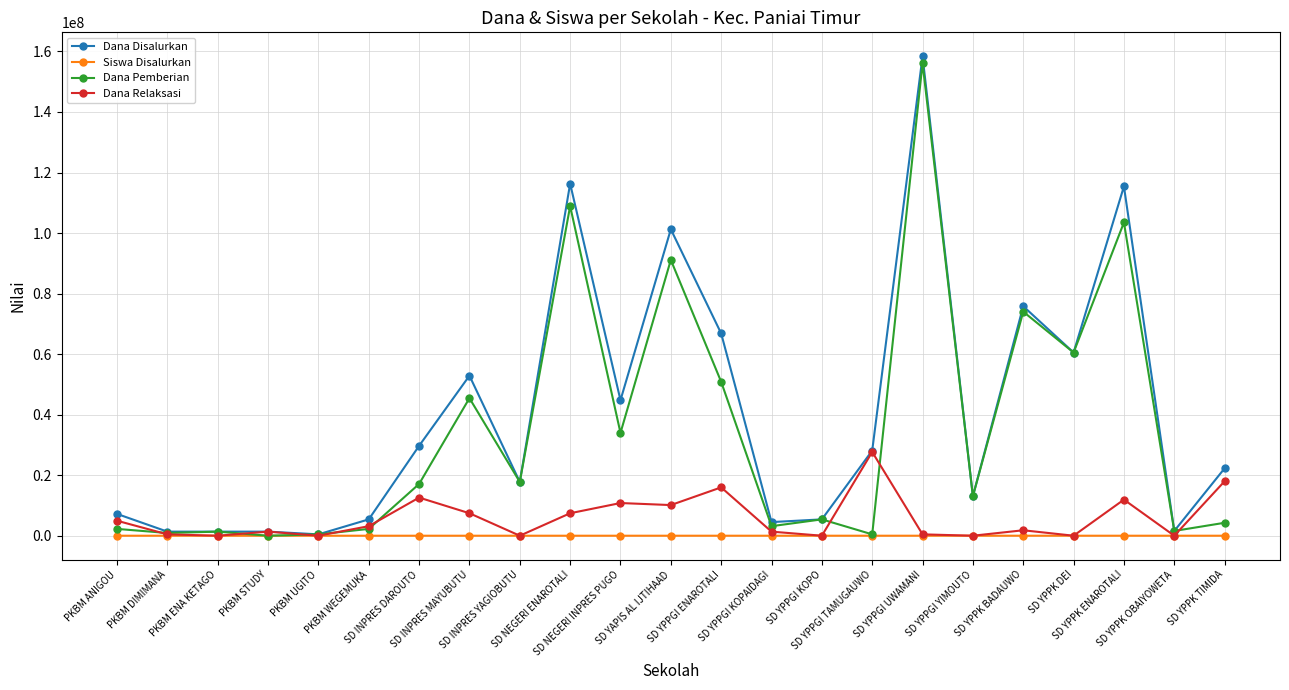

Where is Dana Pemberian nearest to the value 78075000?

SD YPPK BADAUWO